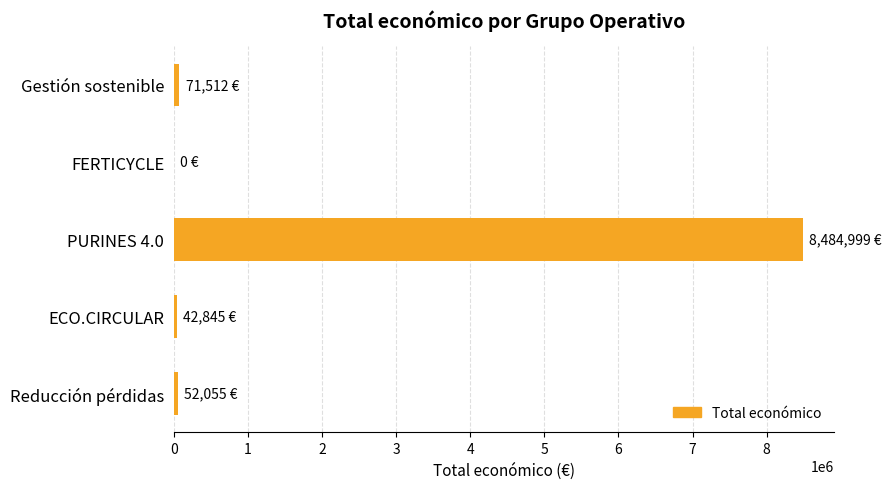

Which category has the highest value across all series?

PURINES 4.0